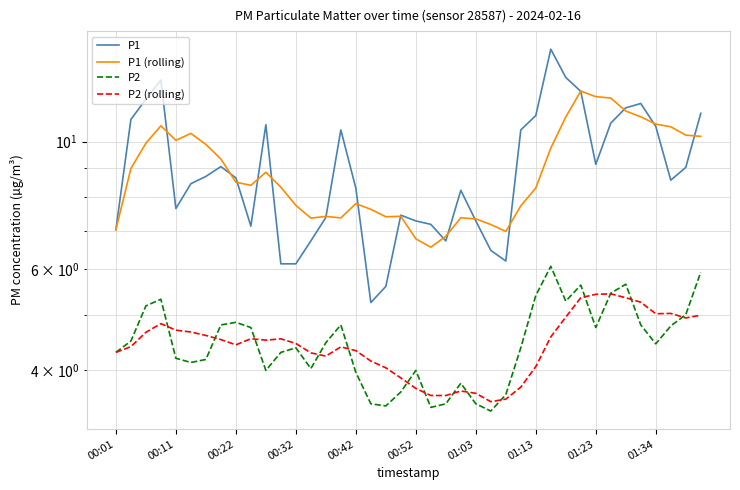

What is the minimum value for P1?

5.2